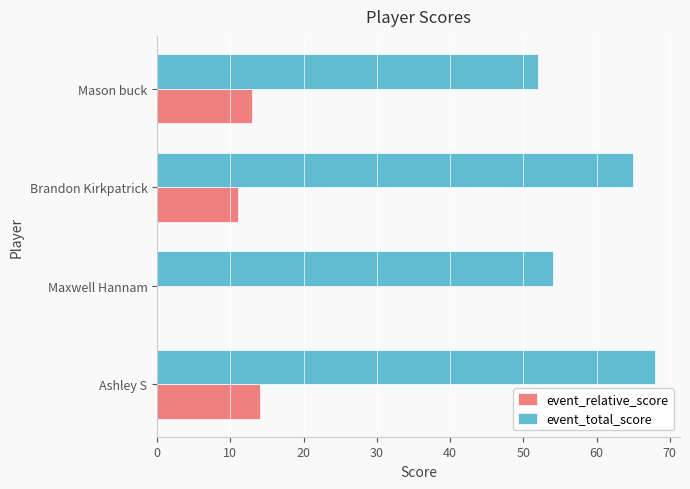

The event_total_score series shows 29 at Brandon Kirkpatrick. True or false?

False